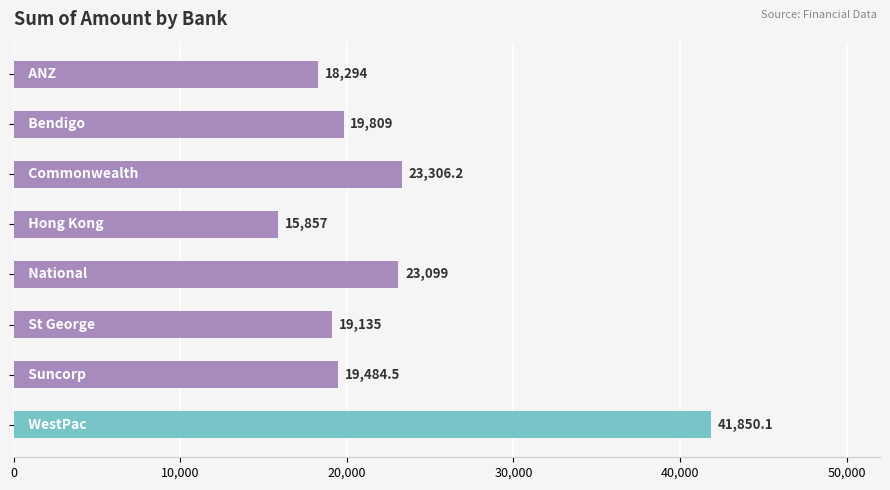

What is the value of the 5th bar from the top?

23099.0